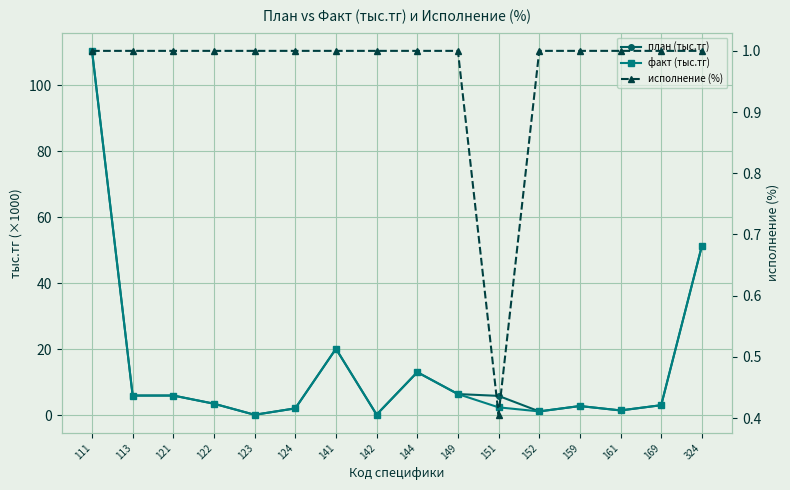

What is the difference between the second highest and second lowest values in the факт (тыс.тг) series?

51.1